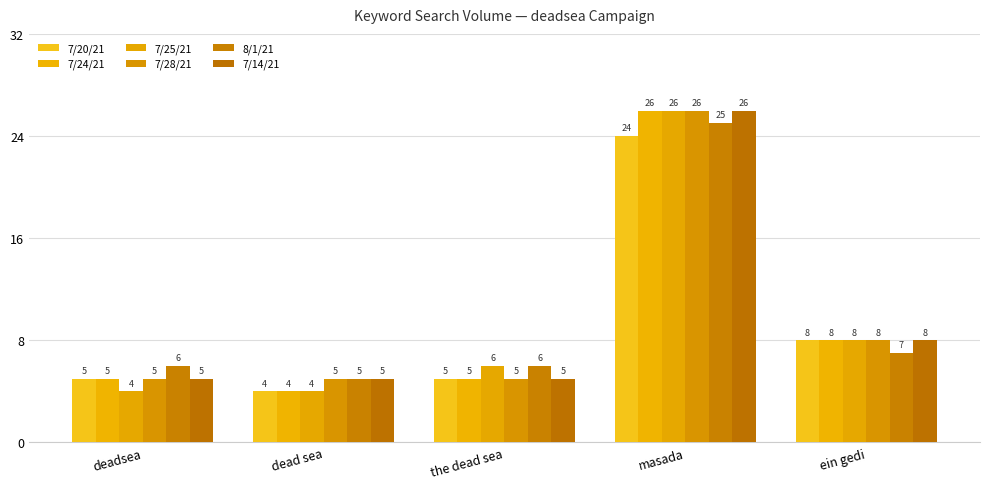

How many bars are there in each group?

6